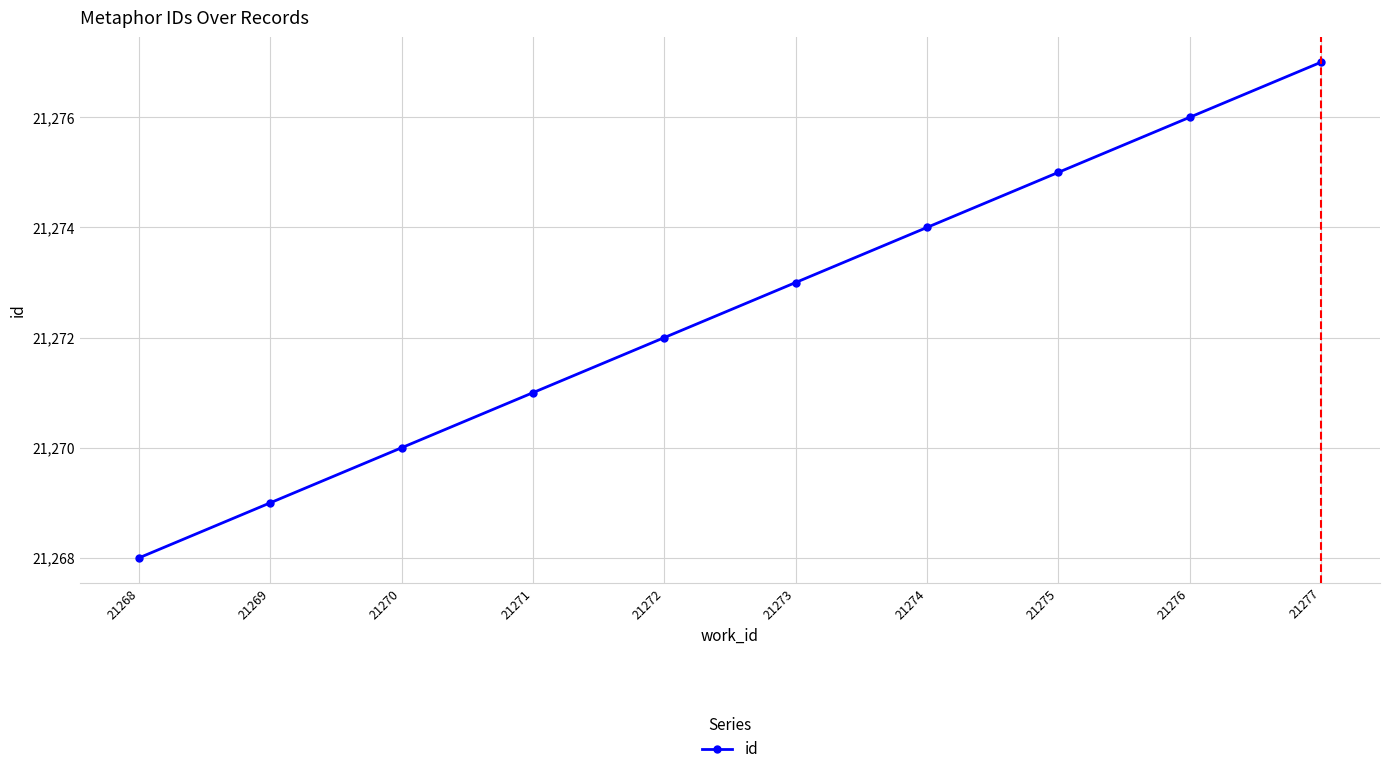

Reading left to right, list all the values displayed in this chart.

21268	21269	21270	21271	21272	21273	21274	21275	21276	21277